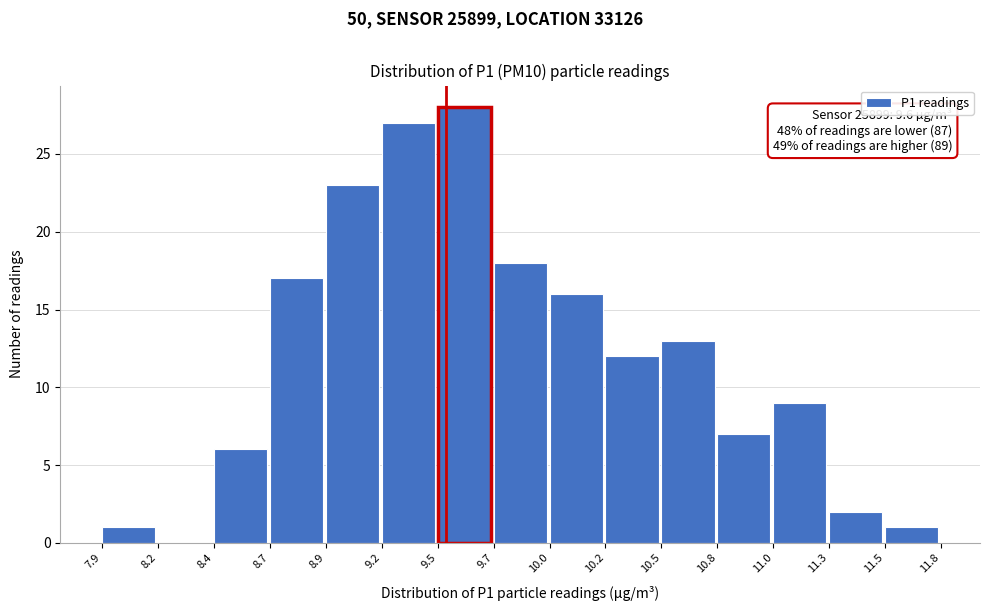

Over which range of the x-axis is the bar tallest?

9.5 to 9.7